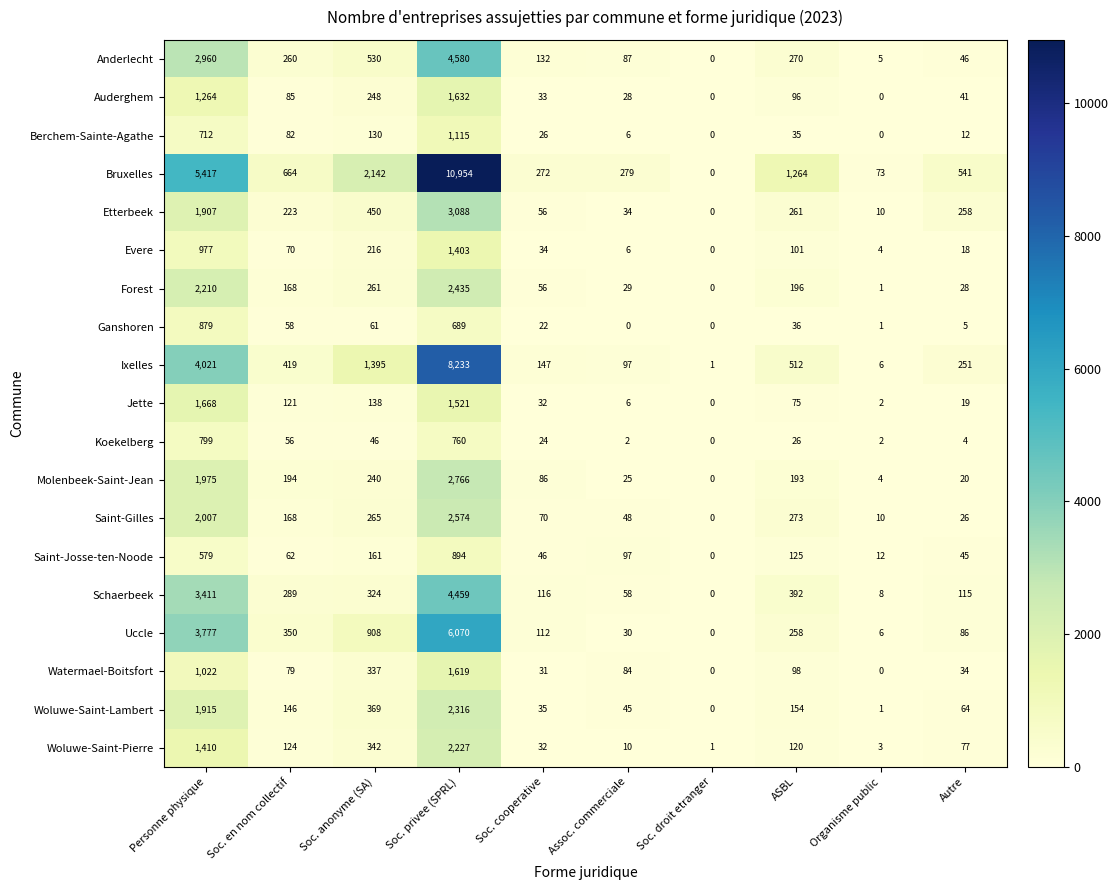

What is the sum of the Berchem-Sainte-Agathe values at Soc. privee (SPRL) and Organisme public?

1115